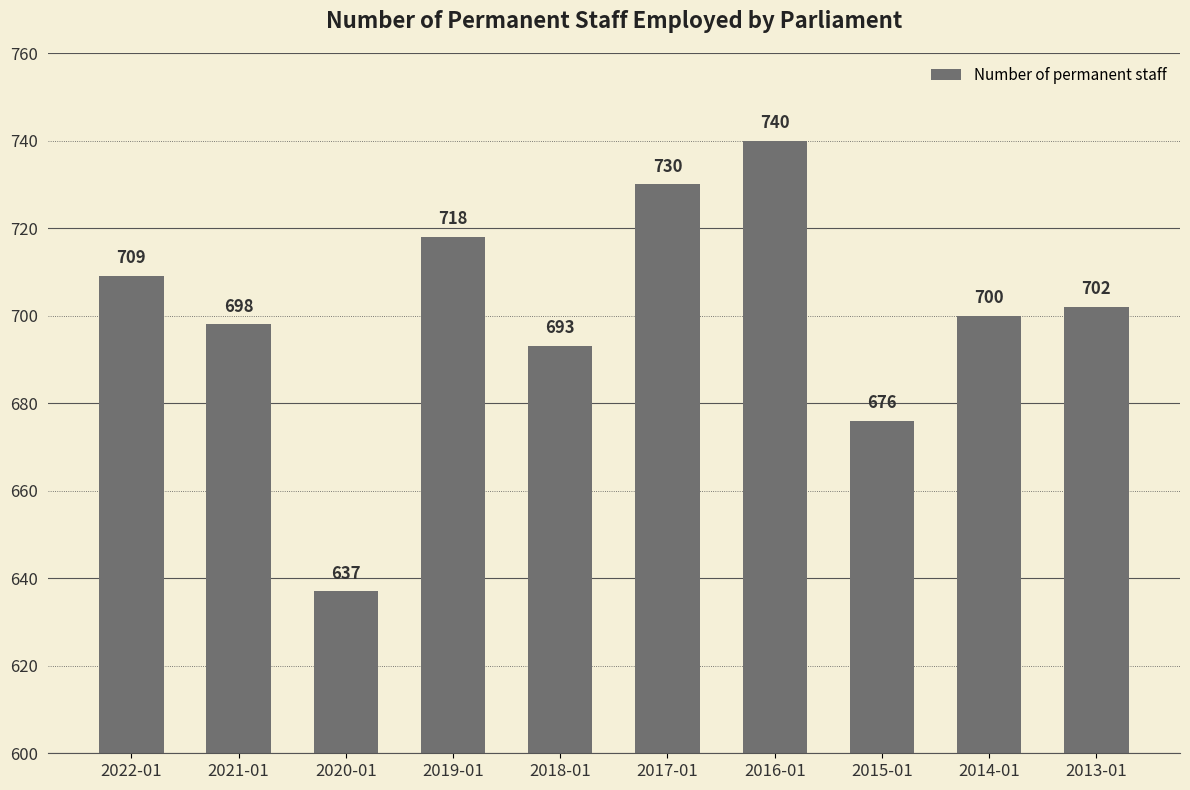

What position from the left is 2017-01?

6